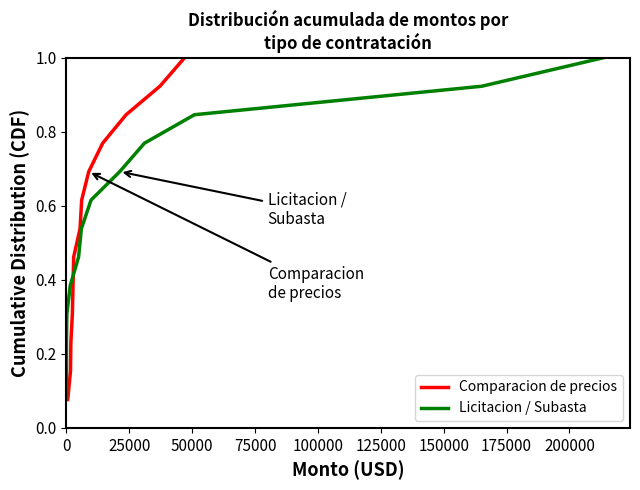

Count the number of categories in the chart.

13